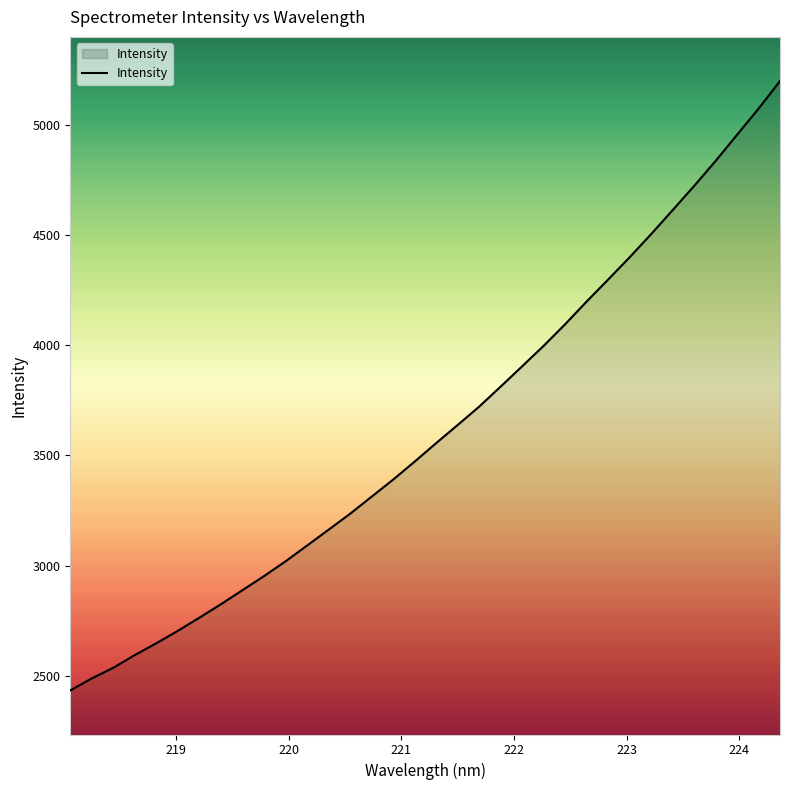

What is the difference between the maximum and minimum values?

2761.9